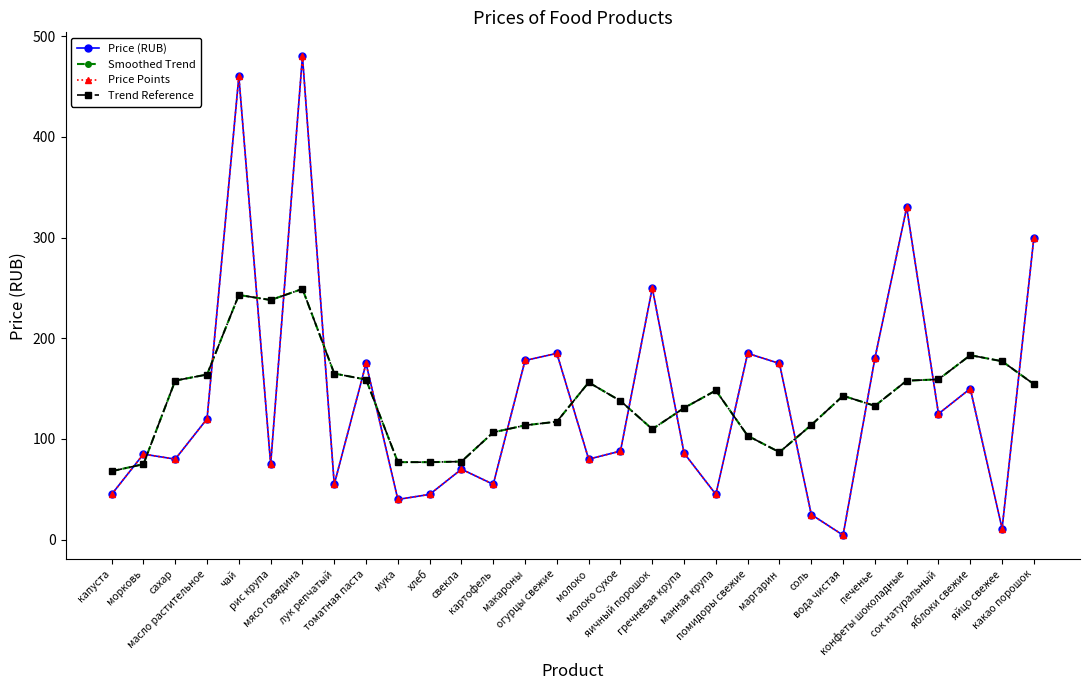

What is the label of the 21st point from the left?

помидоры свежие